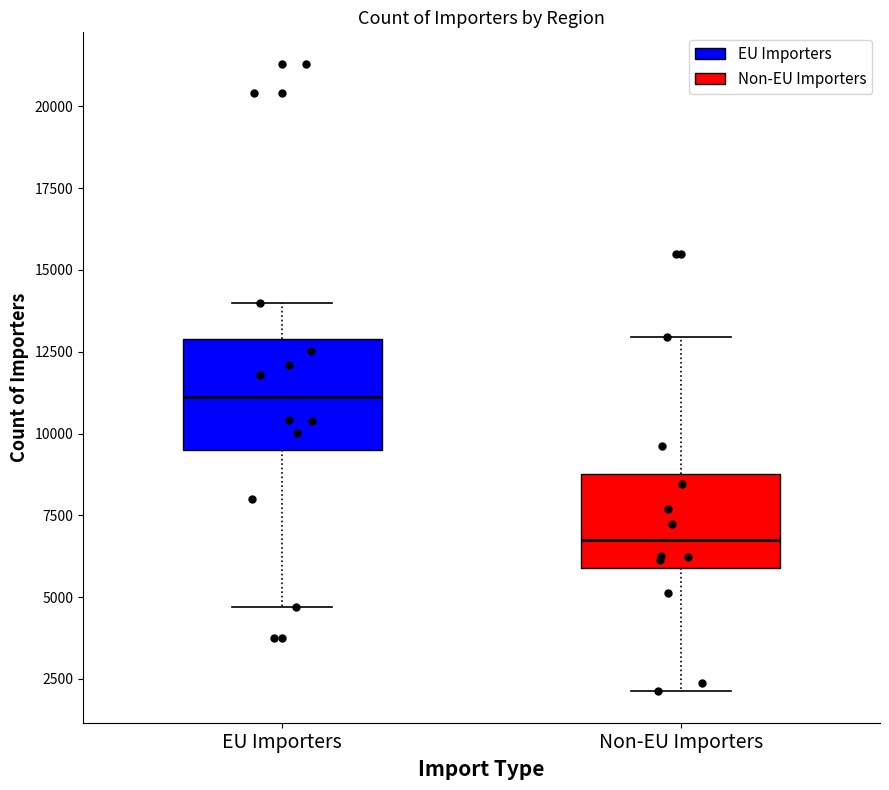

Where is the upper edge of the box for Non-EU Importers on the y-axis? The values are not printed on the chart, so give them approximately, as read against the axis.

9000